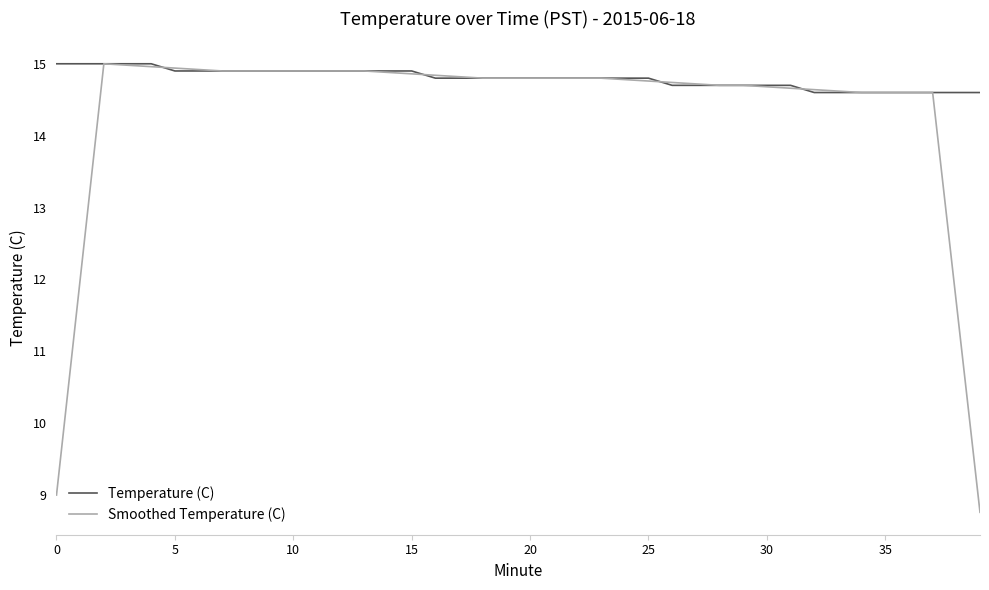

What is the difference between the second highest and second lowest values in the Temperature (C) series?

0.4